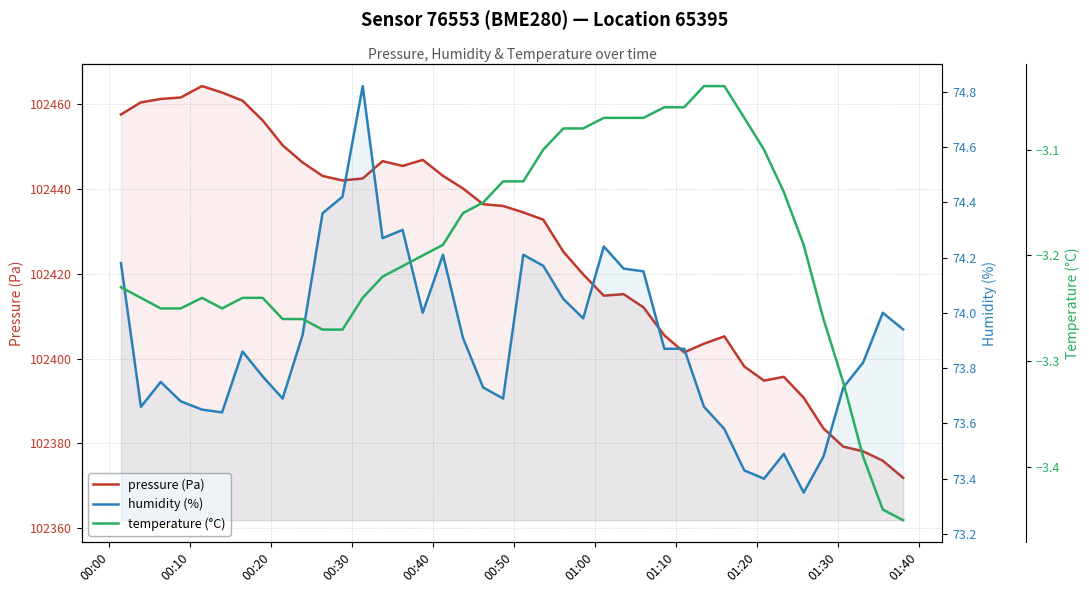

True or false: temperature (°C) and pressure (Pa) intersect in this chart.

False